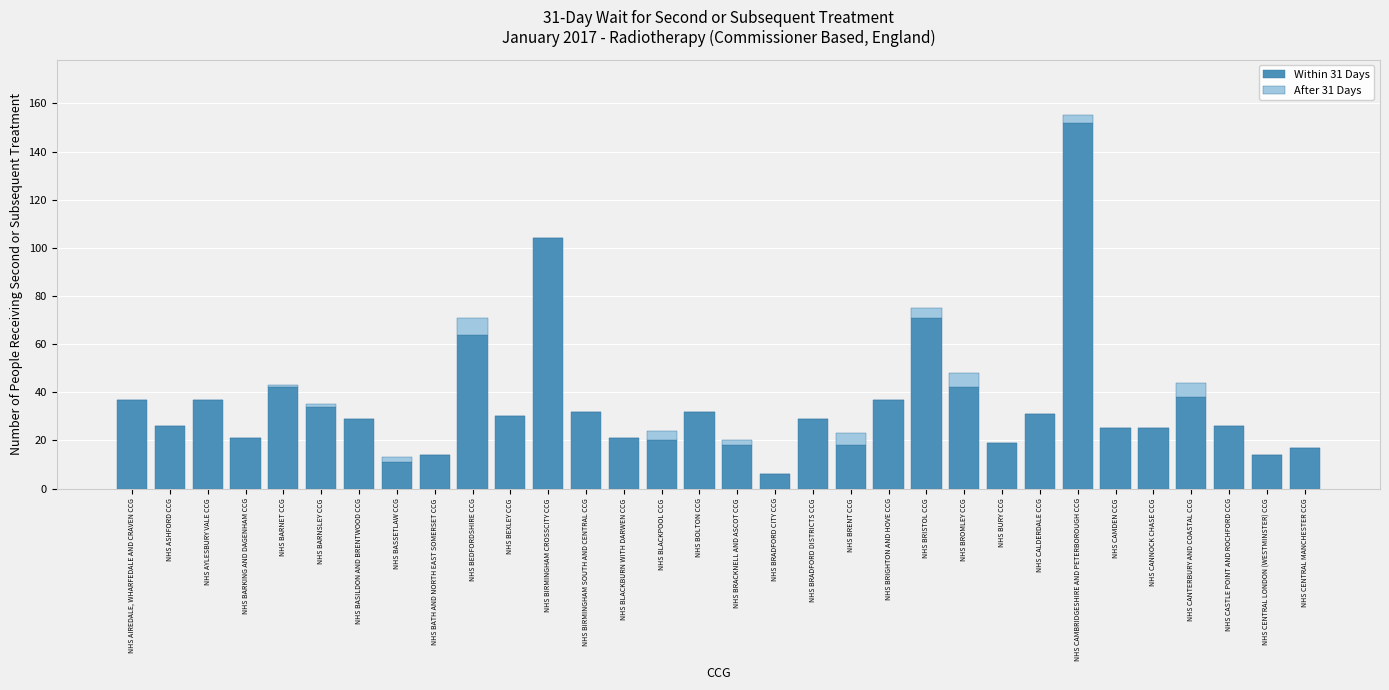

Are the bars grouped side by side (vs. stacked)?

No